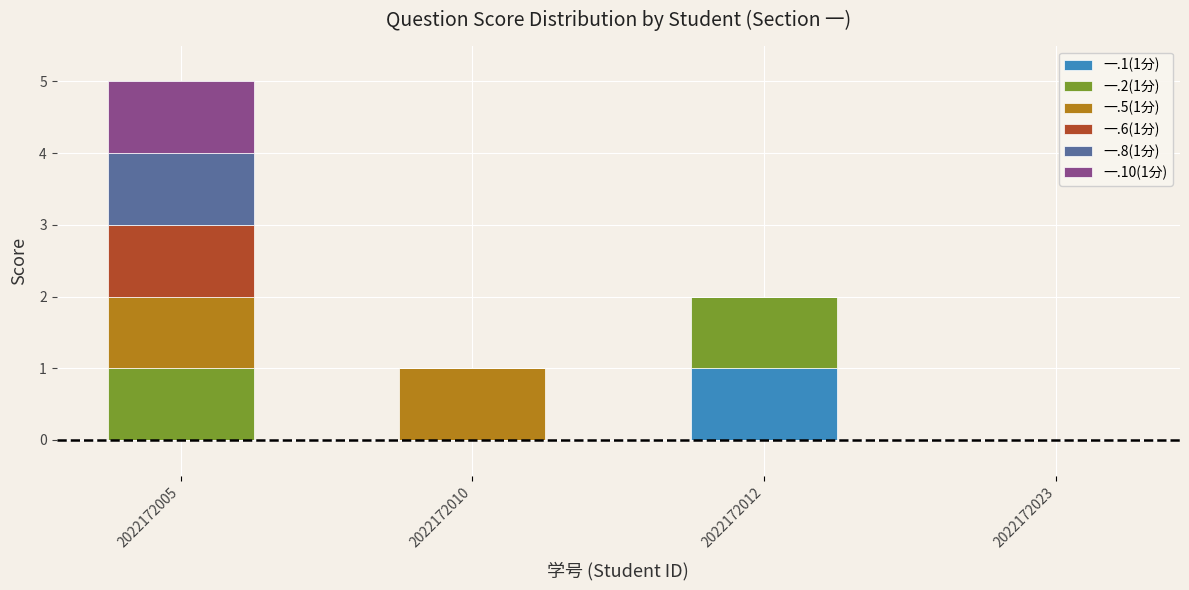

Reading left to right, list the values for the 一.1(1分) series.

2022172005=0	2022172010=0	2022172012=1	2022172023=0